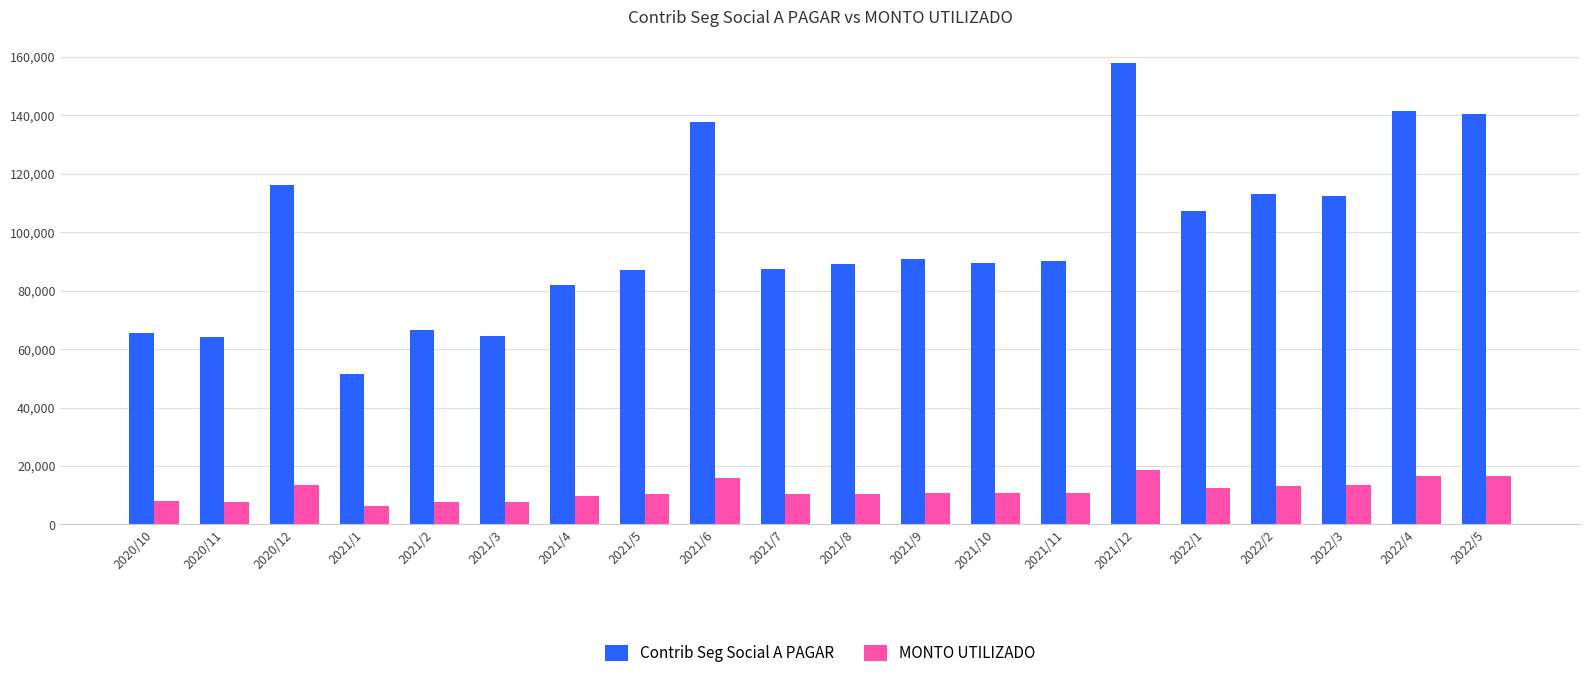

What is the label of the 10th bar from the right?

2021/8